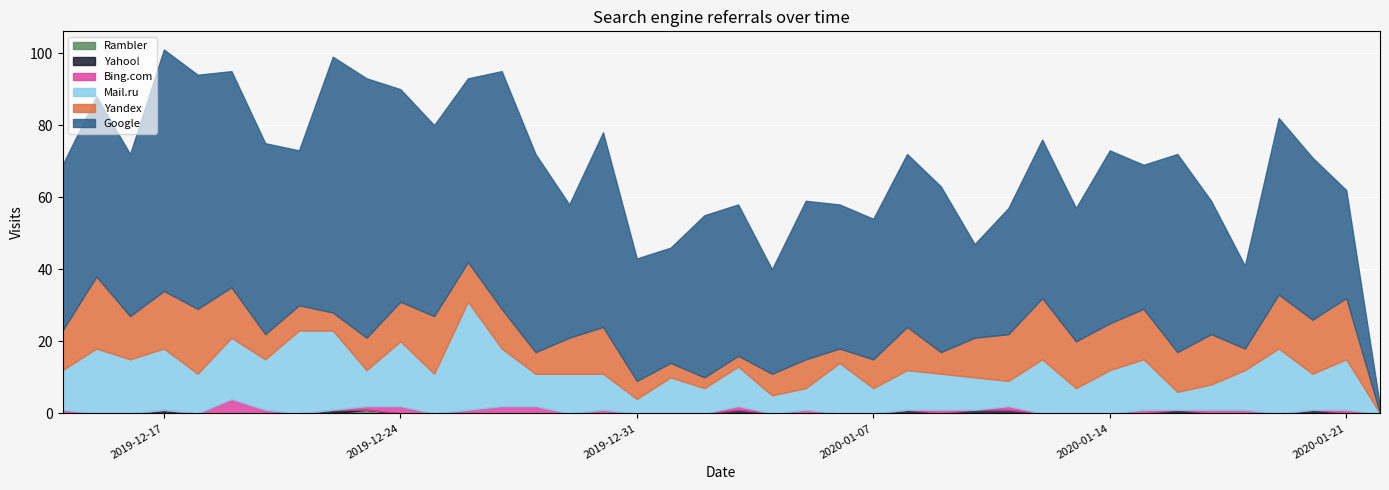

Which category has the lowest value in the Yandex series?

2020-01-22